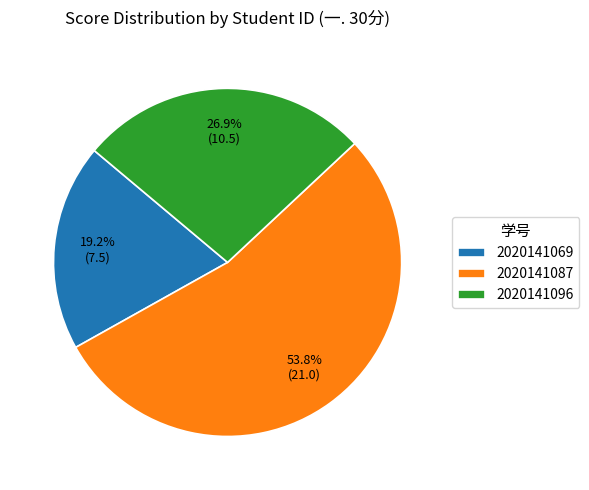

How many slices are in this pie chart?

3